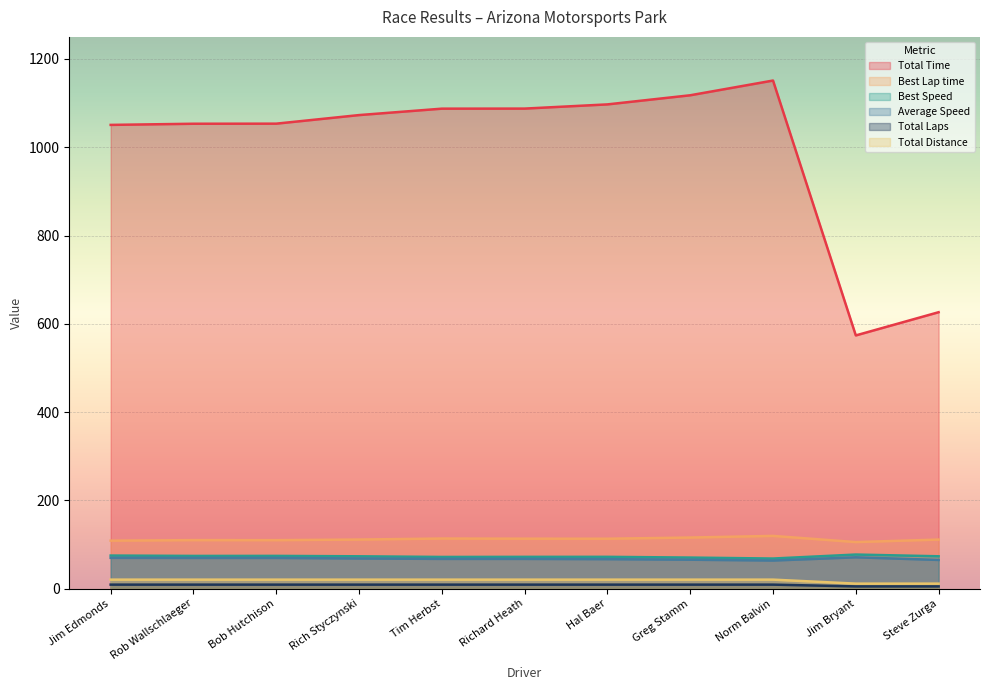

What is the total value across all series at Hal Baer?

1378.2